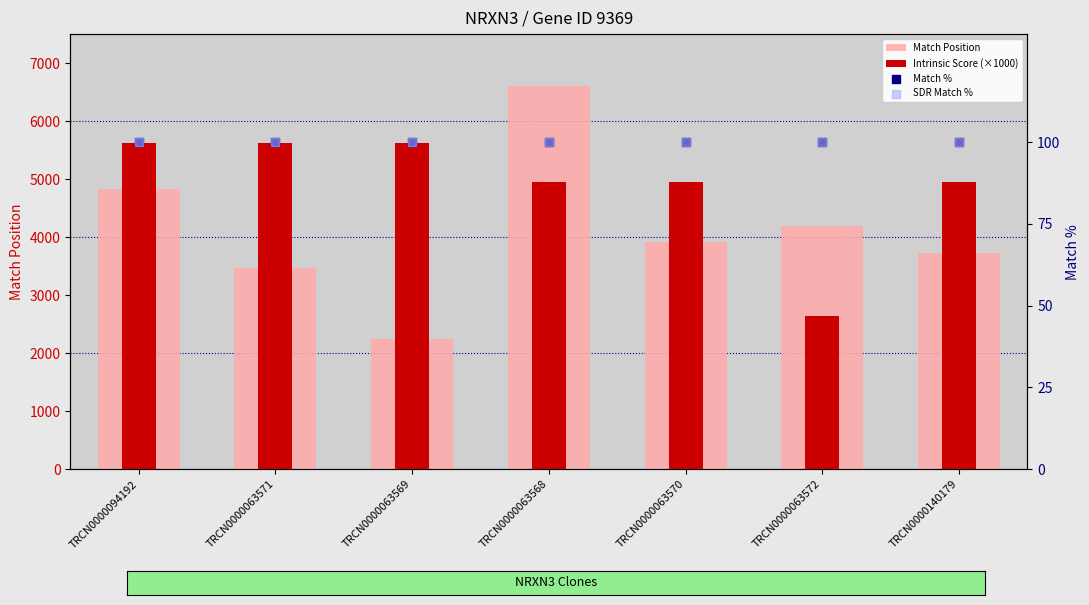

Which series has the largest total across all categories?

Intrinsic Score (×1000)